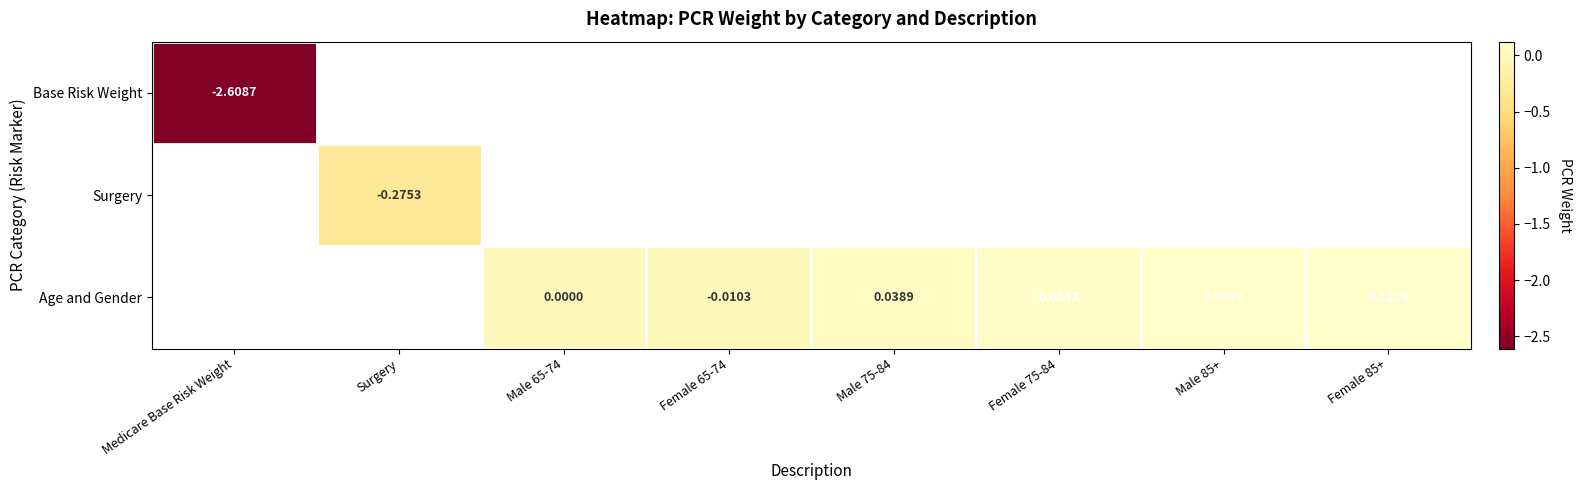

How many values in Age and Gender are below zero?

1